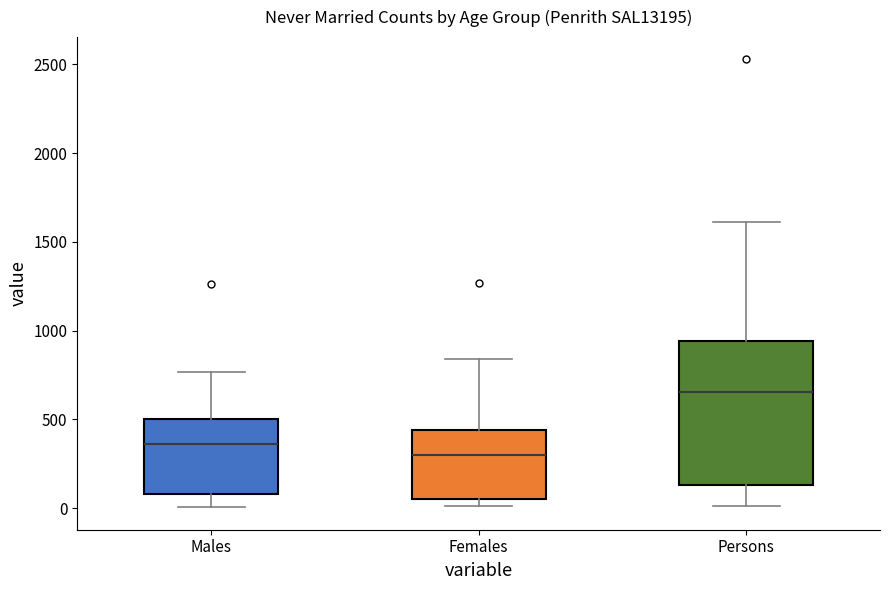

Which box is the tallest, from its lower edge to its upper edge?

Persons